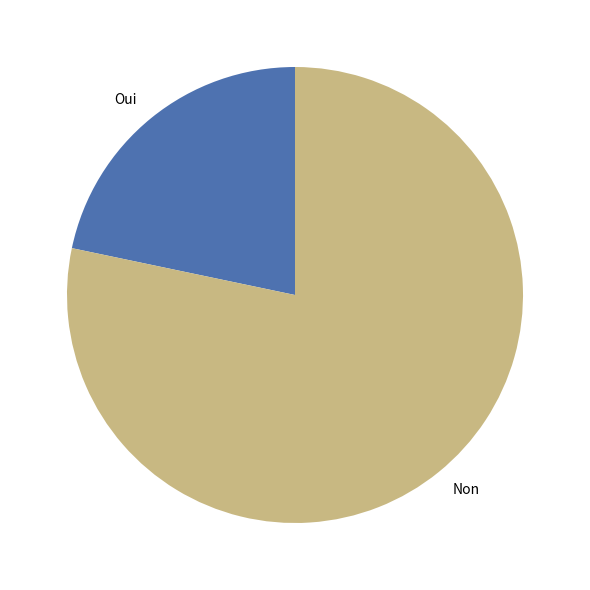

Do Non and Oui together represent more than half of the pie?

Yes